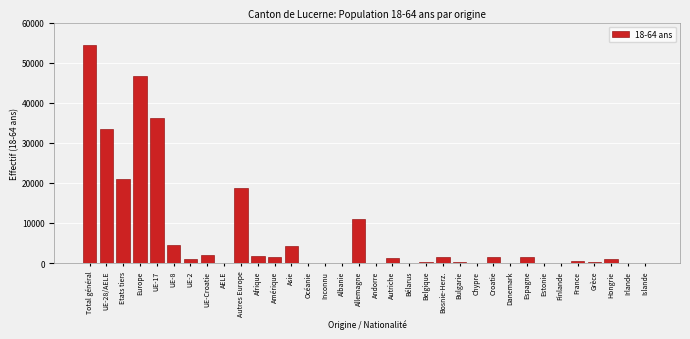

What is the sum of all values?

244396